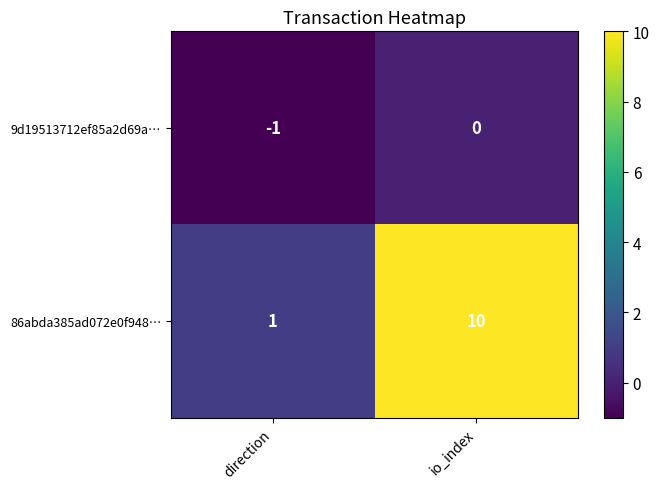

Which category has the lowest value across all series?

direction